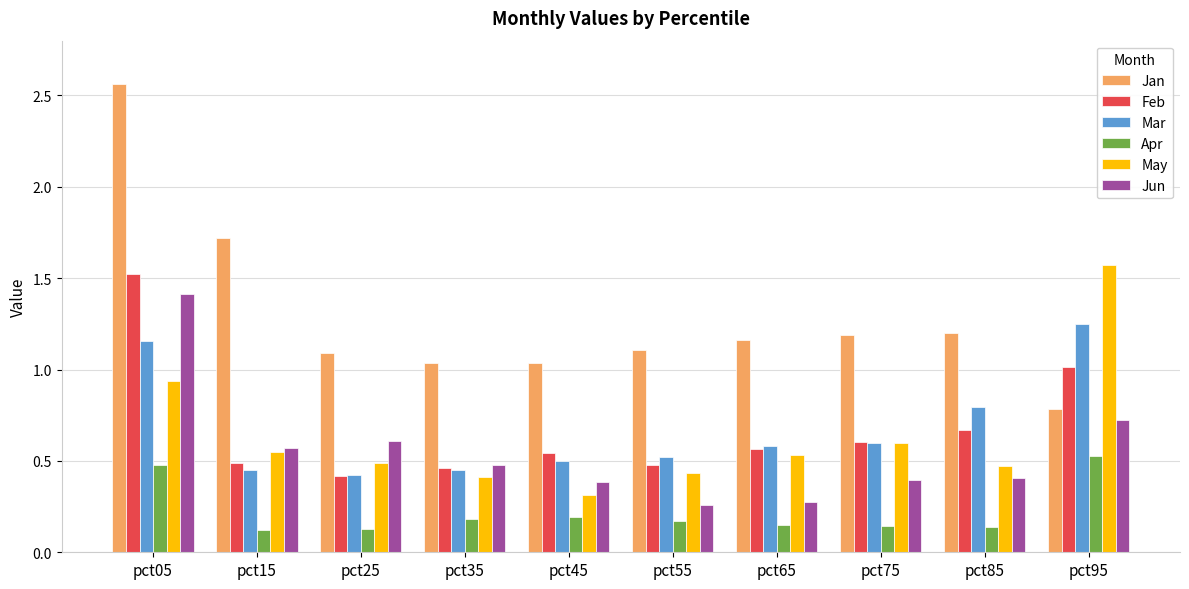

Which series has the largest range (max minus min)?

Jan